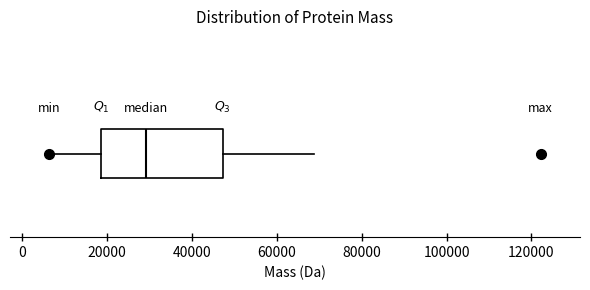

Read this box plot against the x-axis: the position of the median line, the range covered by the box, and the ends of both whiskers. The values are not printed on the chart, so give them approximately, as read against the axis.

median 30000, box 18000 to 48000, whiskers 6000 to 68000